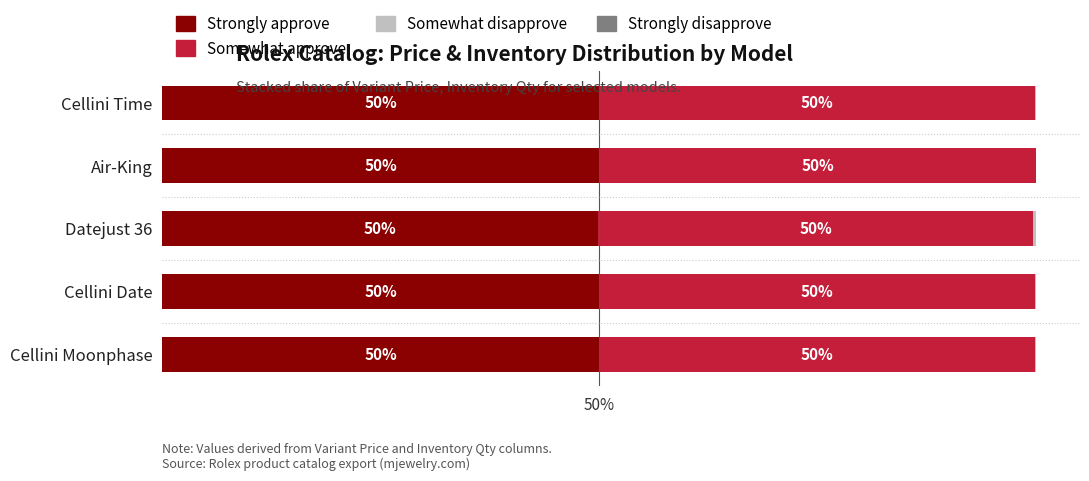

How many bars are there in each group?

4